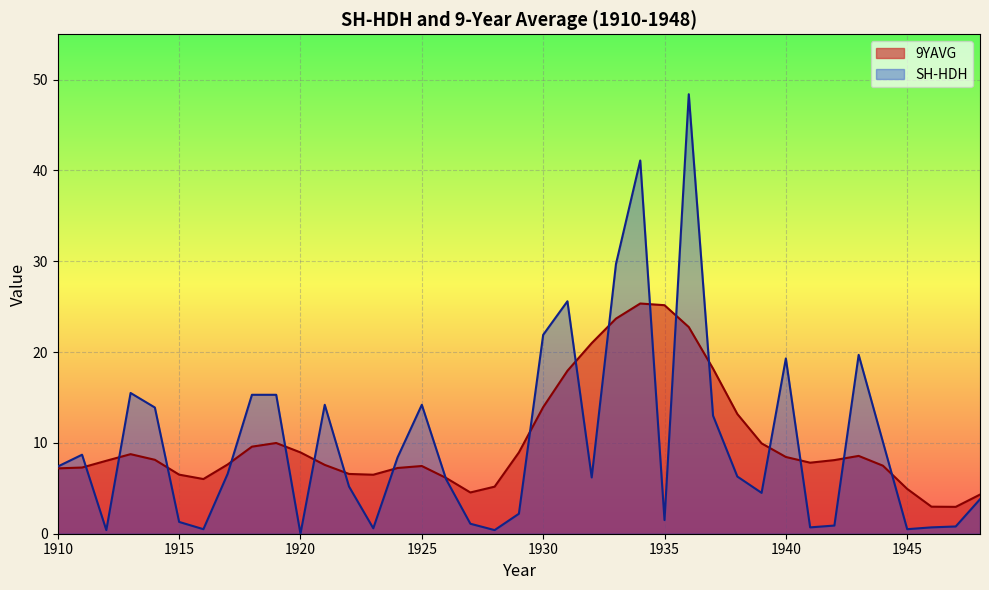

At which label does SH-HDH reach its peak?

1936